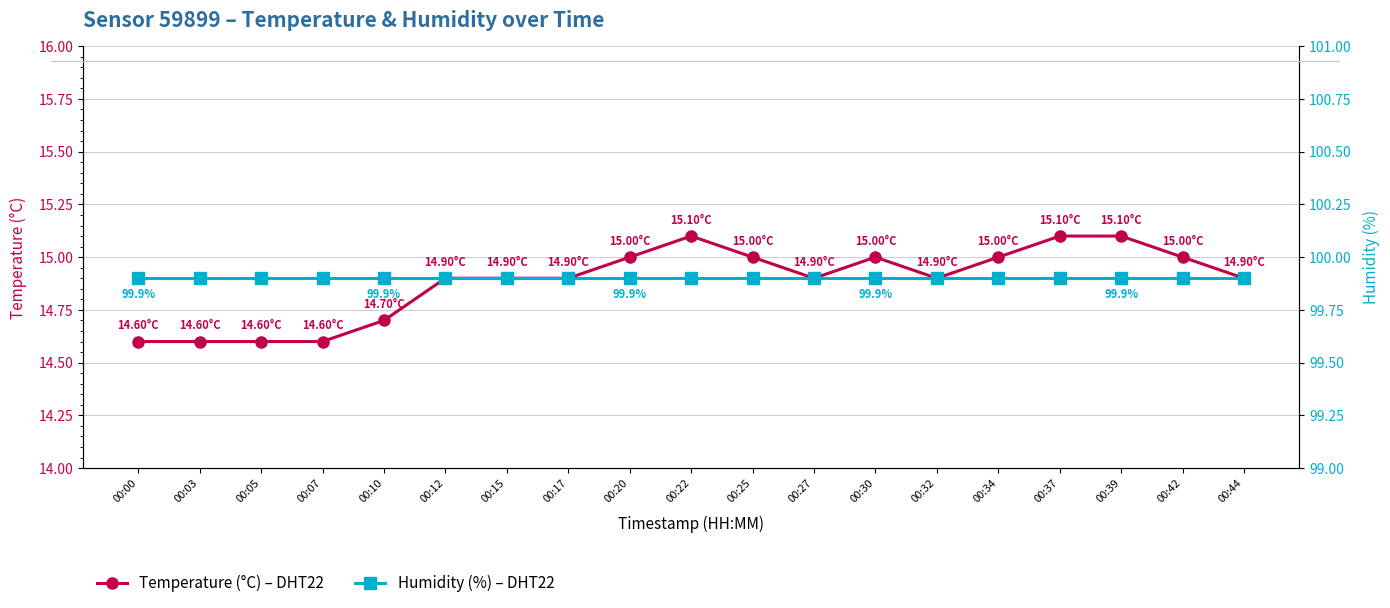

Reading left to right, what are all the values shown in this chart?

temperature: 00:00=14.6	00:03=14.6	00:05=14.6	00:07=14.6	00:10=14.7	00:12=14.9	00:15=14.9	00:17=14.9	00:20=15.0	00:22=15.1	00:25=15.0	00:27=14.9	00:30=15.0	00:32=14.9	00:34=15.0	00:37=15.1	00:39=15.1	00:42=15.0	00:44=14.9
humidity: 00:00=99.9	00:03=99.9	00:05=99.9	00:07=99.9	00:10=99.9	00:12=99.9	00:15=99.9	00:17=99.9	00:20=99.9	00:22=99.9	00:25=99.9	00:27=99.9	00:30=99.9	00:32=99.9	00:34=99.9	00:37=99.9	00:39=99.9	00:42=99.9	00:44=99.9